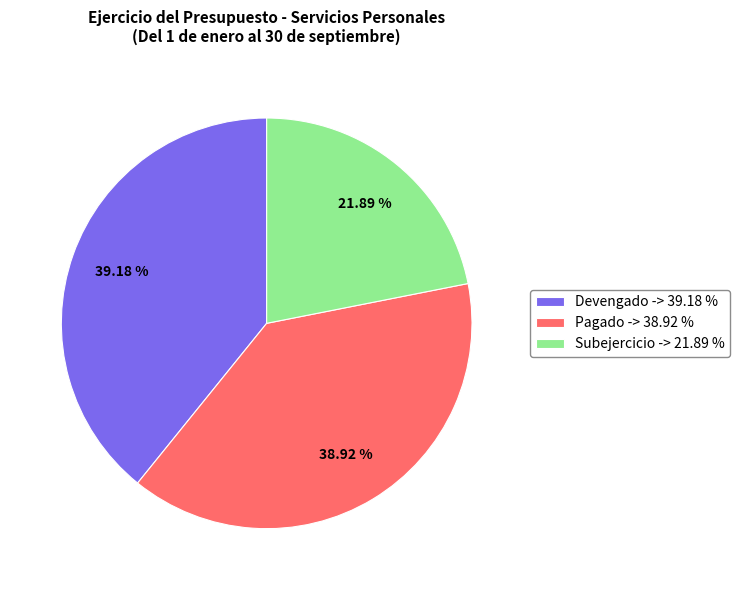

Is it true that Pagado is 39% of the pie?

True